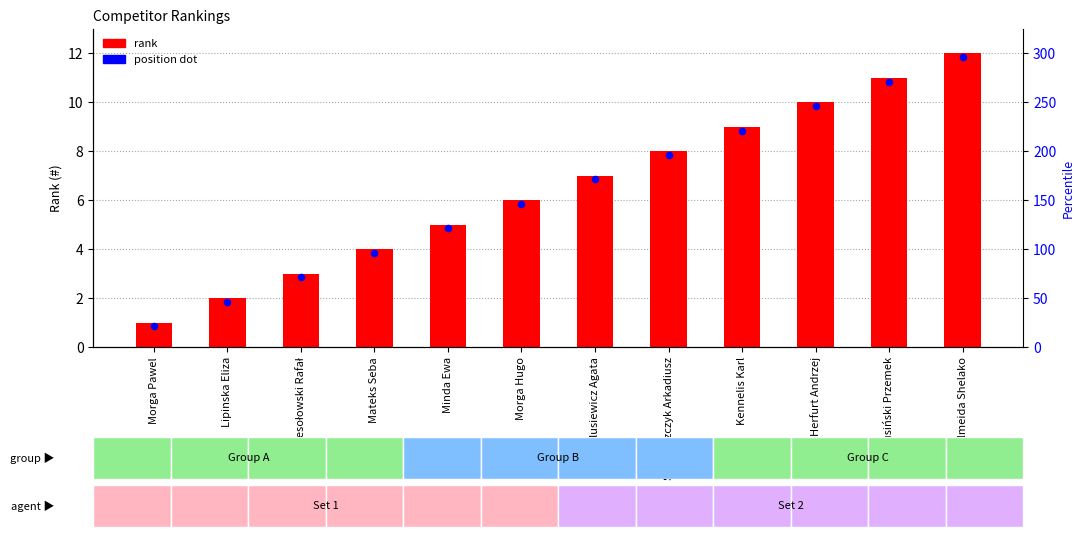

Between Lipinska Eliza and Almeida Shelako, which is larger?

Almeida Shelako